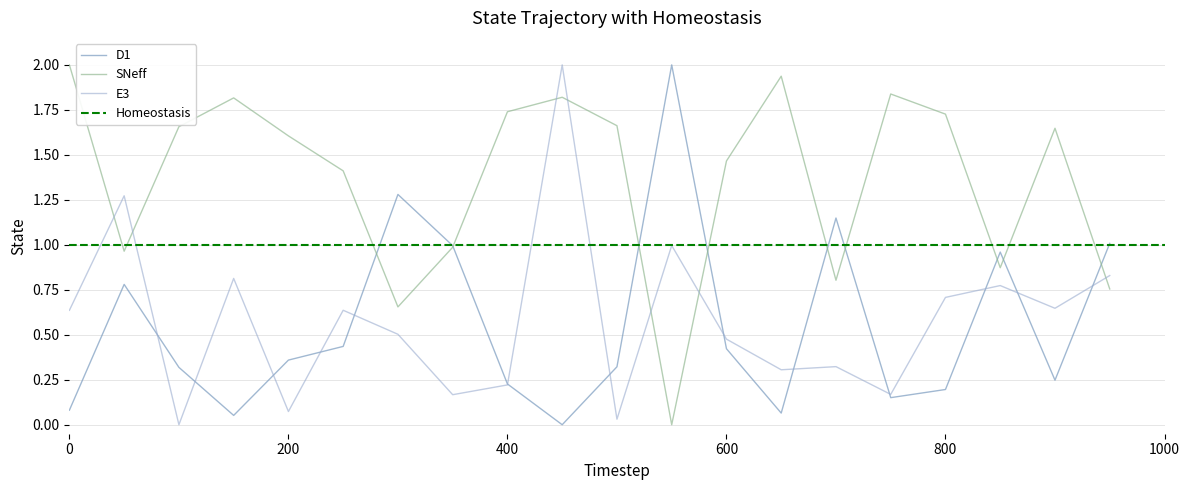

True or false: SNeff has more than 2 interior local peaks.

True